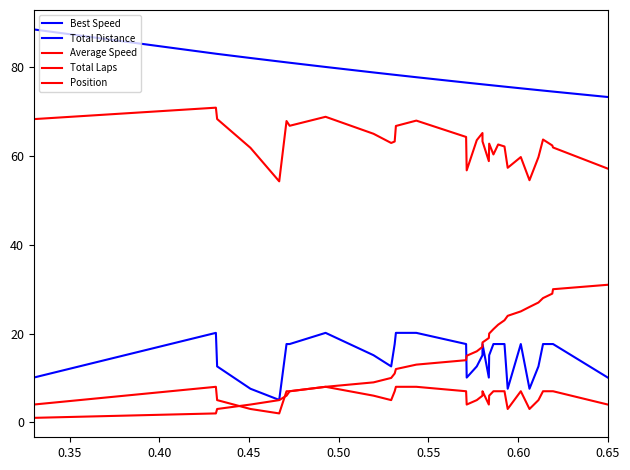

Is this an area chart (filled region under the line)?

No